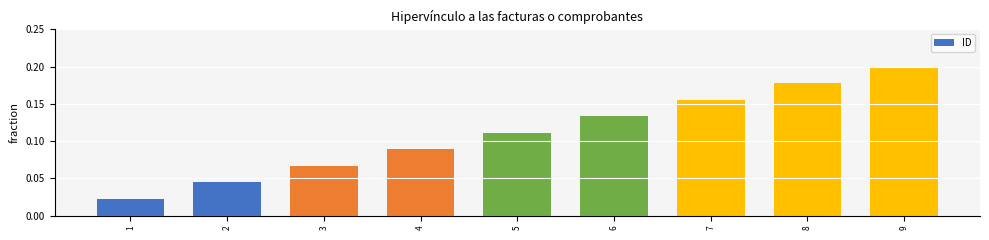

Which has a higher value, 5 or 7?

7